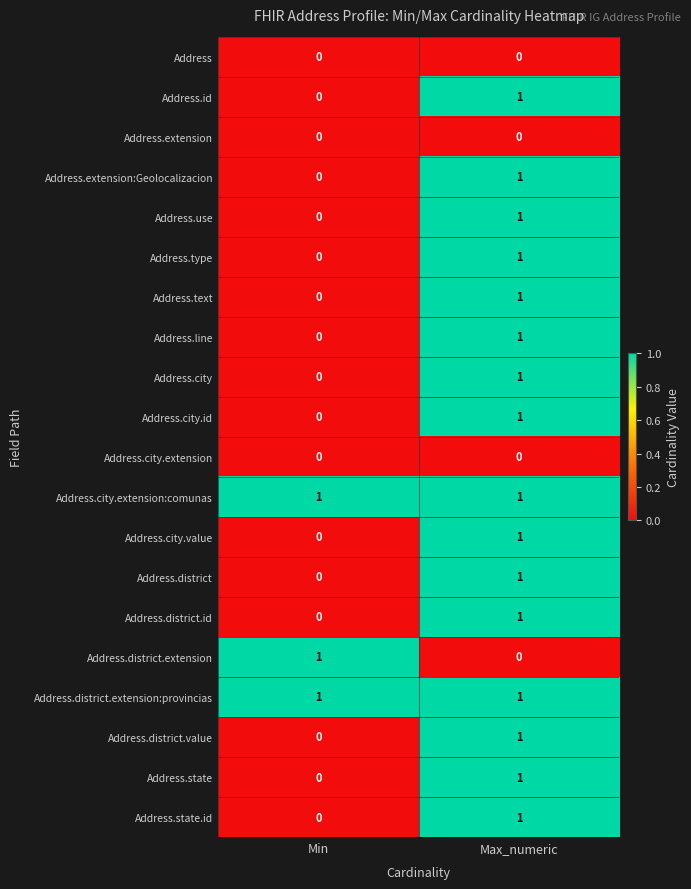

At which label is Address.city.value closest to 0?

Min